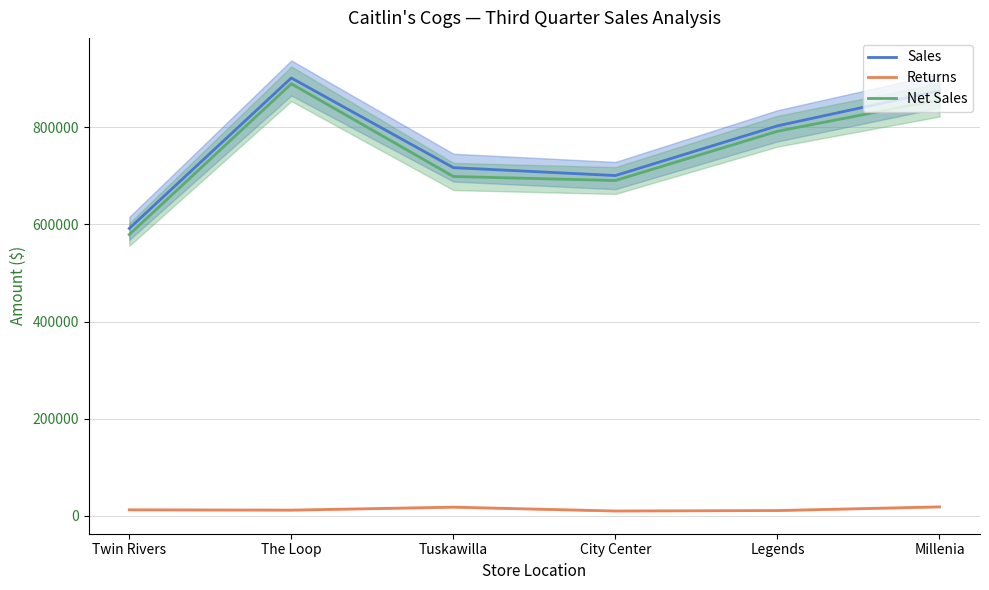

Is the value of Sales at Tuskawilla greater than the value of Net Sales at Tuskawilla?

Yes